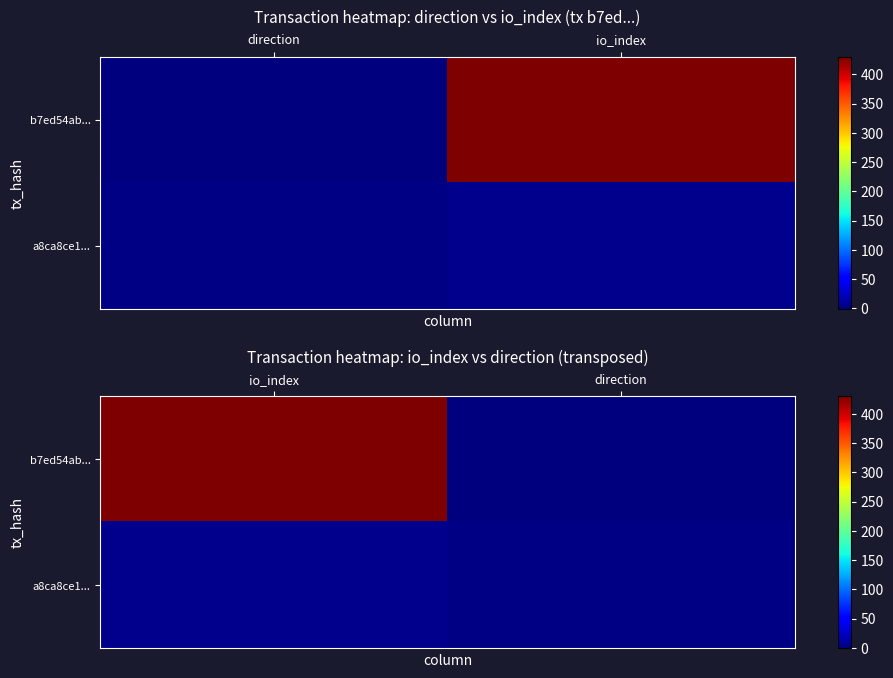

At which label is a8ca8ce1... closest to 3?

io_index